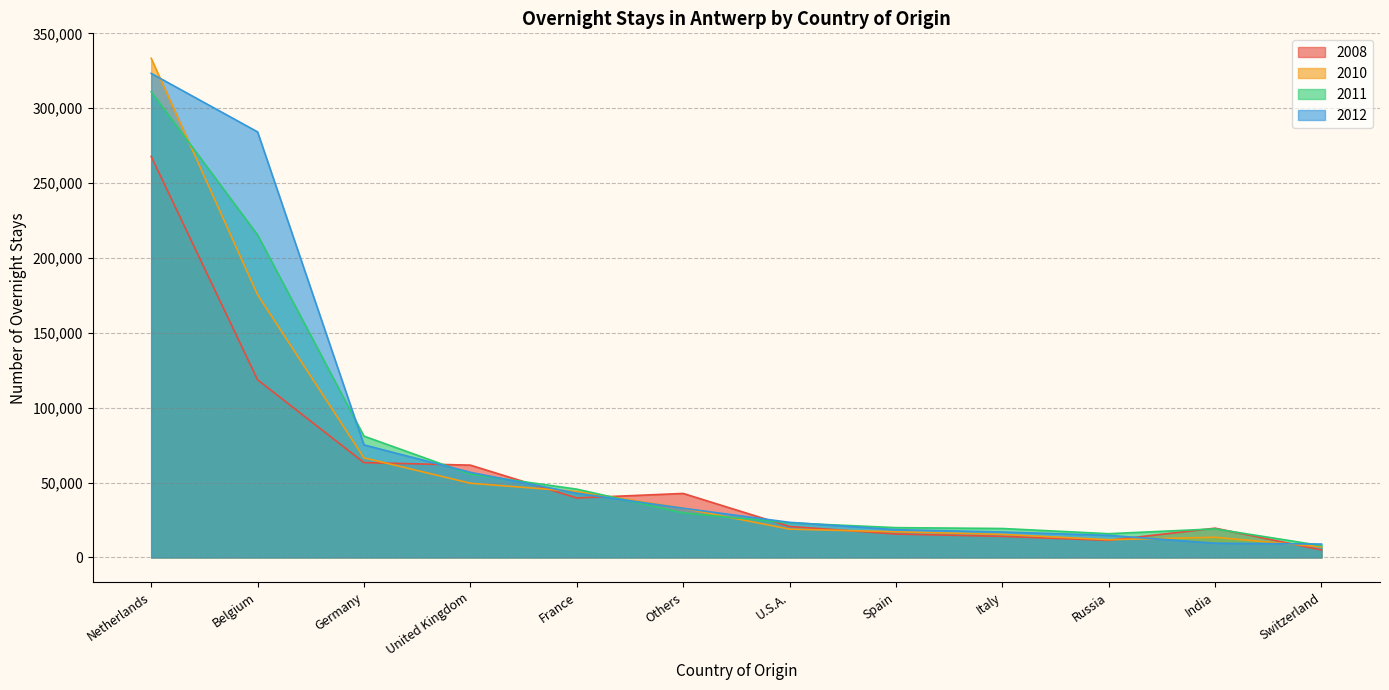

At how many categories does at least one series exceed 326639?

1